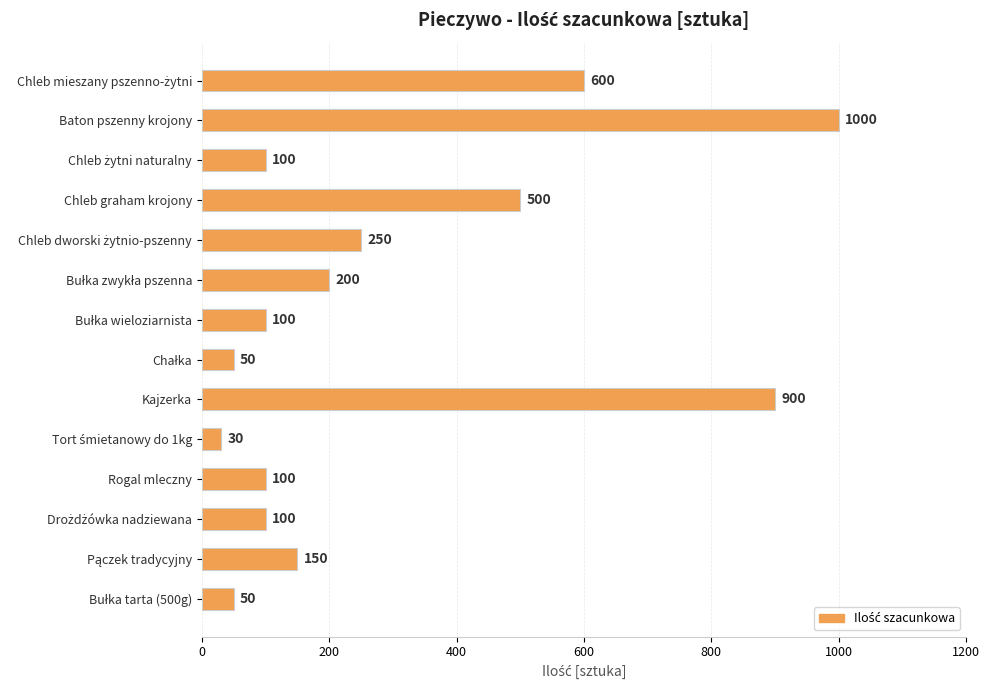

What is the sum of all values?

4130